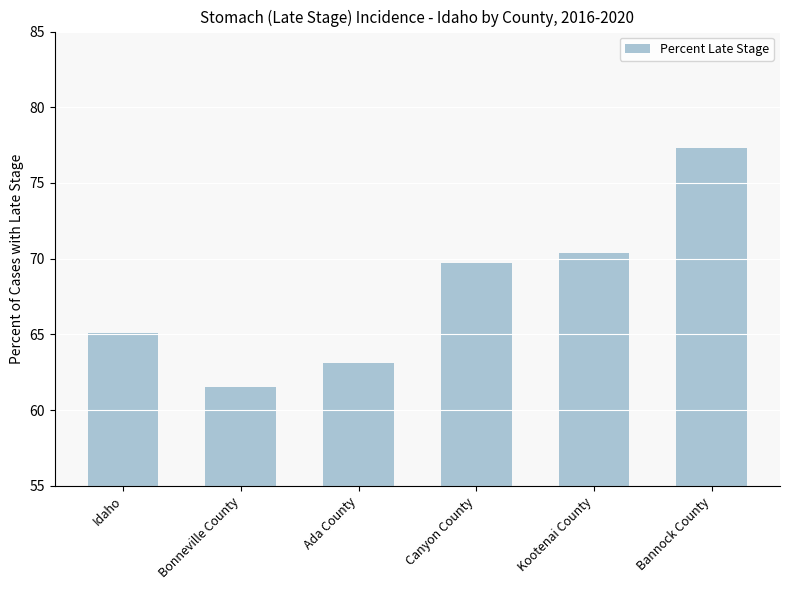

What is the difference between the maximum and minimum values?

15.8